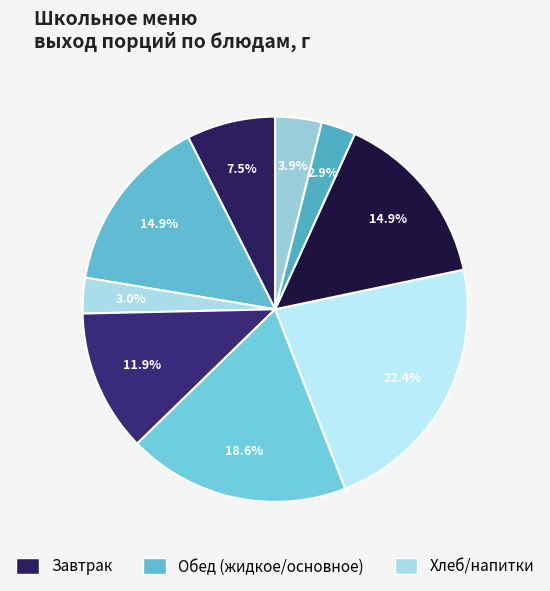

How many segments does this pie chart have?

9